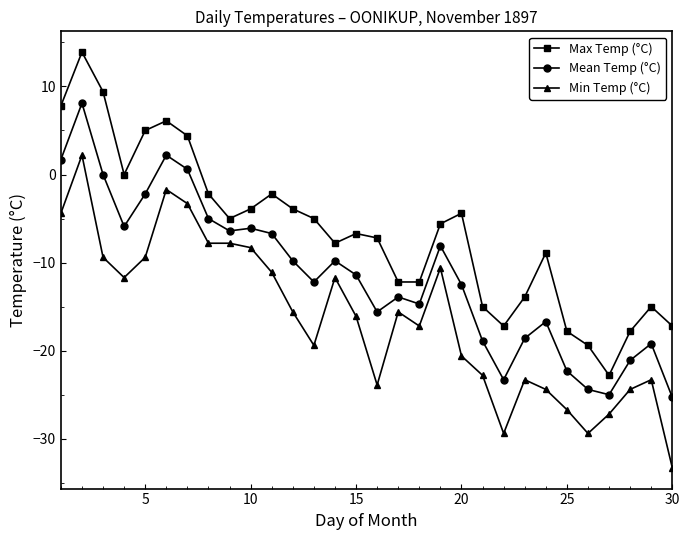

True or false: Min Temp (°C) and Max Temp (°C) cross at least once.

False